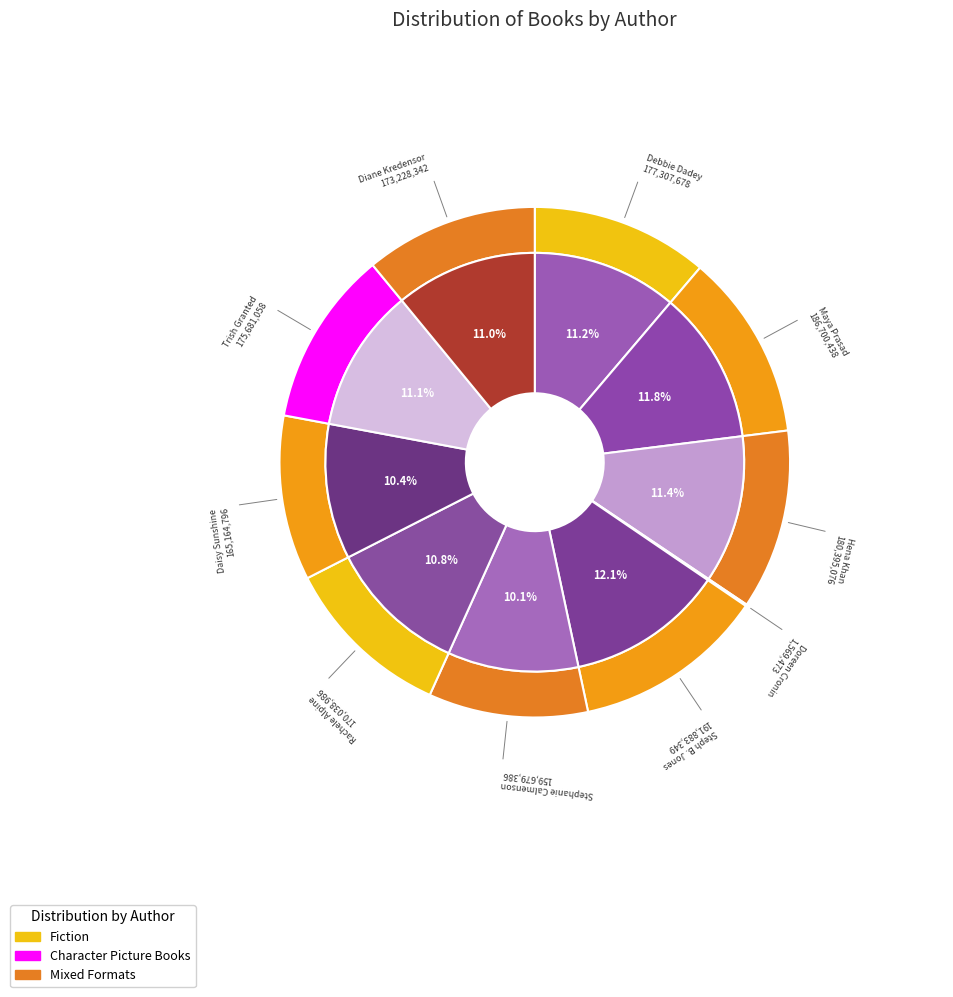

Approximately how many times larger is the value at Diane Kredensor compared to Maya Prasad?

0.9